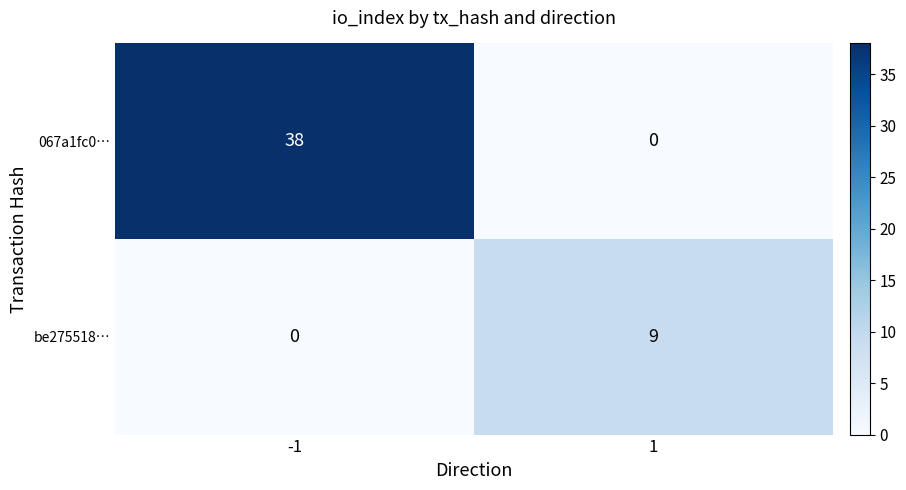

Which category has the highest value across all series?

-1